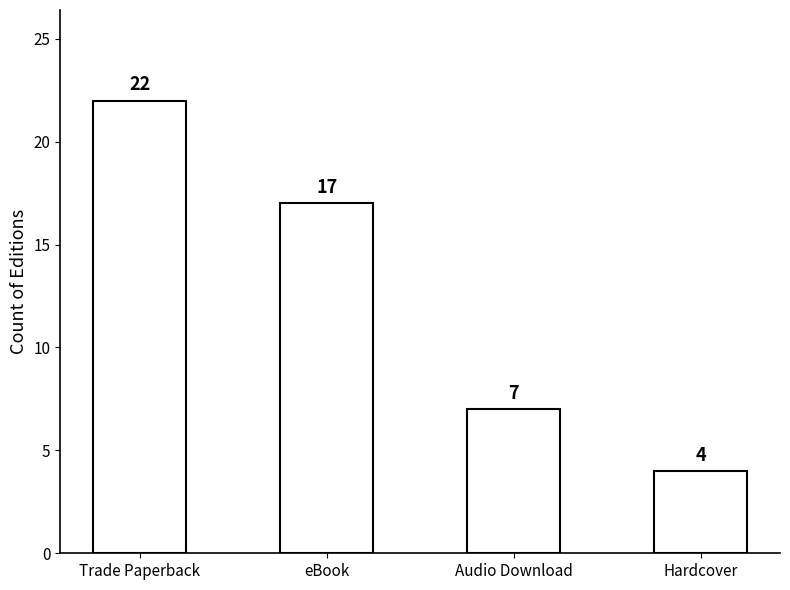

Reading left to right, list all the values displayed in this chart.

22	17	7	4